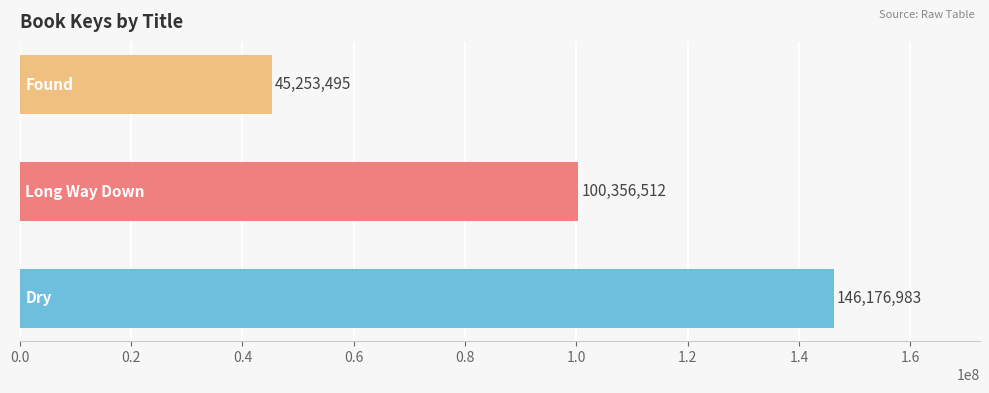

What is the sum of all values?

291786990